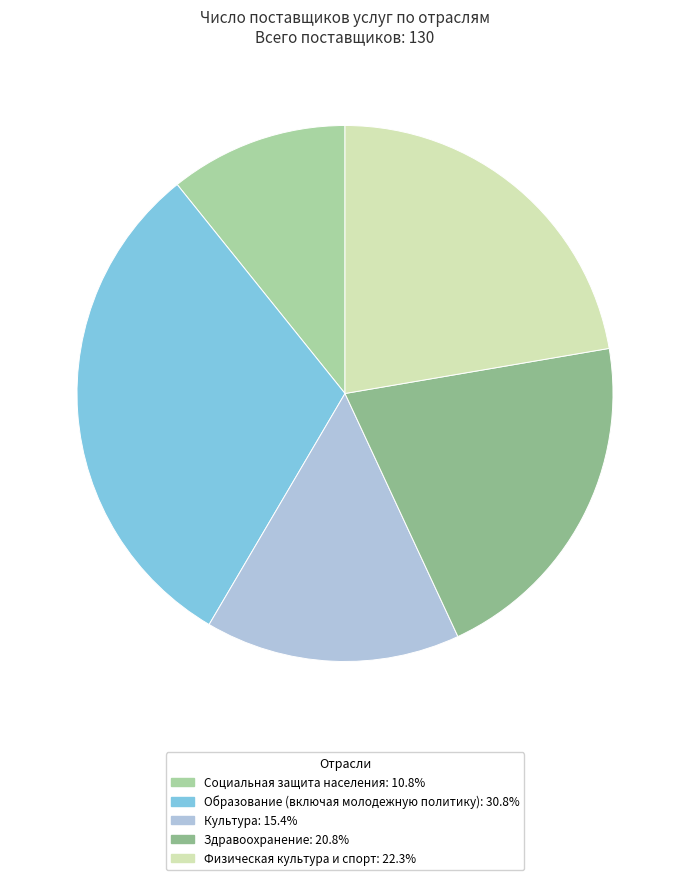

Do Культура: 15.4% and Социальная защита населения: 10.8% together represent more than half of the pie?

No